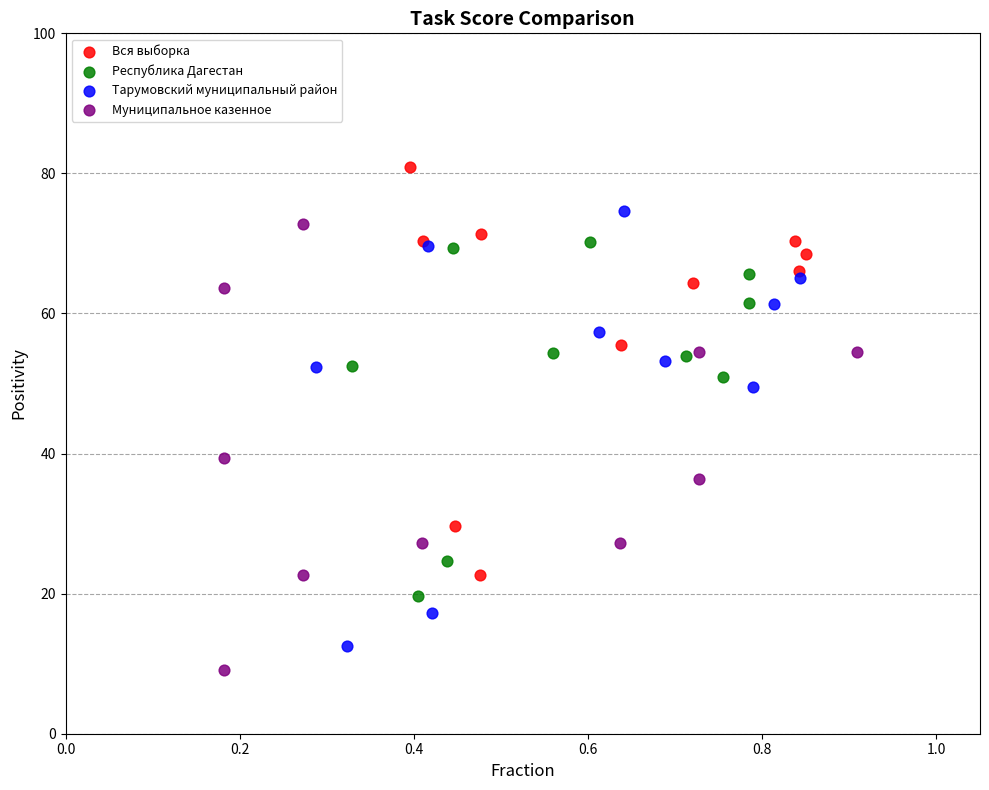

Which series reaches the maximum Y coordinate?

Вся выборка